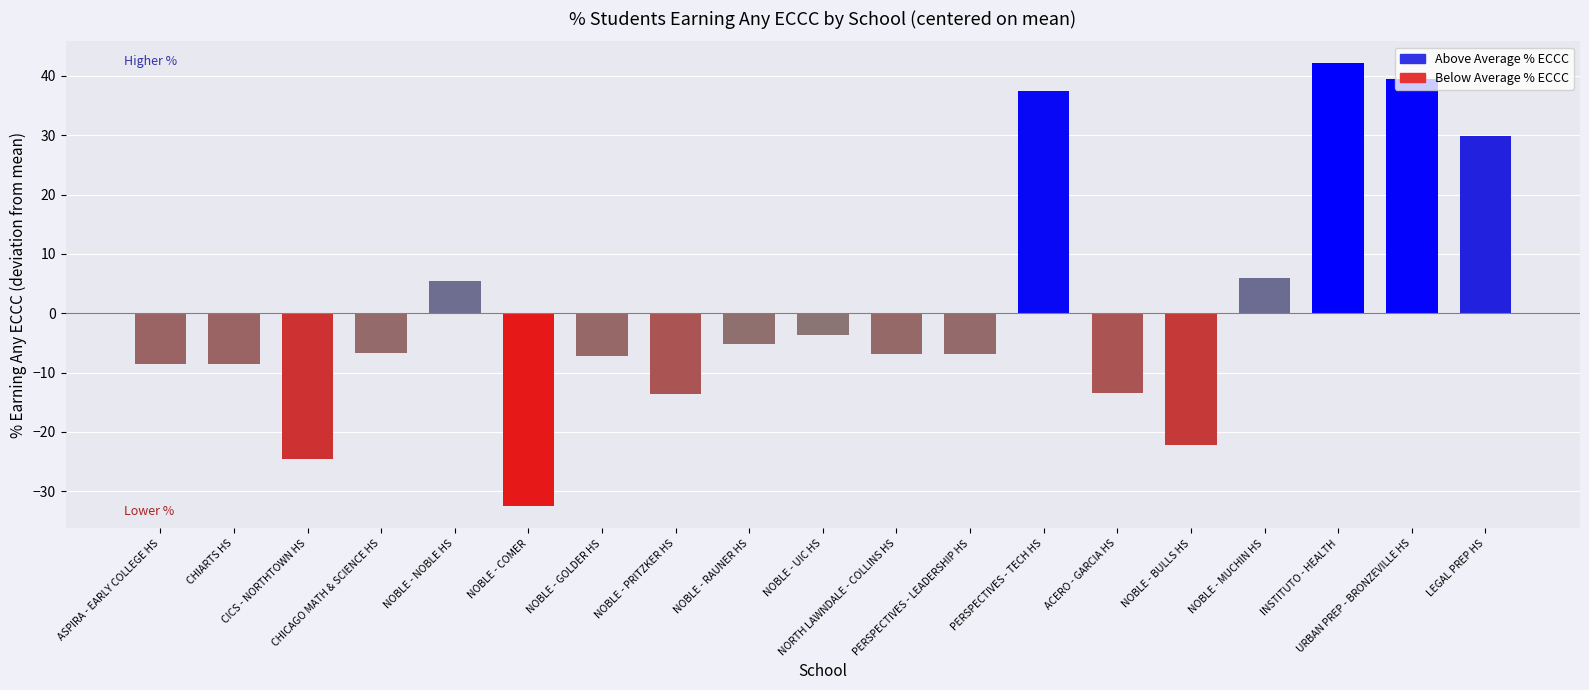

What is the minimum value shown in the chart?

-32.5